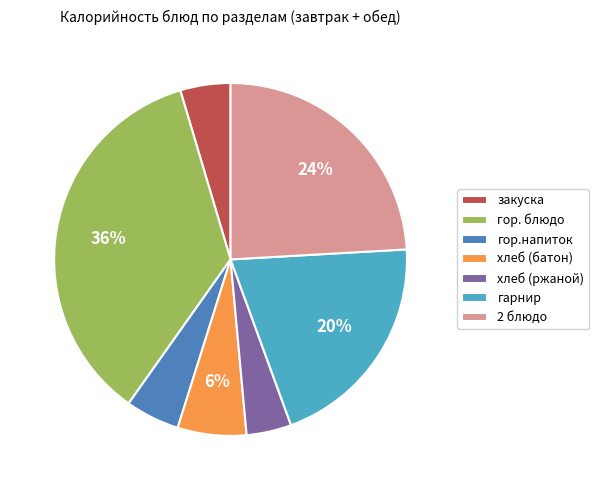

What percentage is the гор. блюдо slice, to the nearest percent?

36%